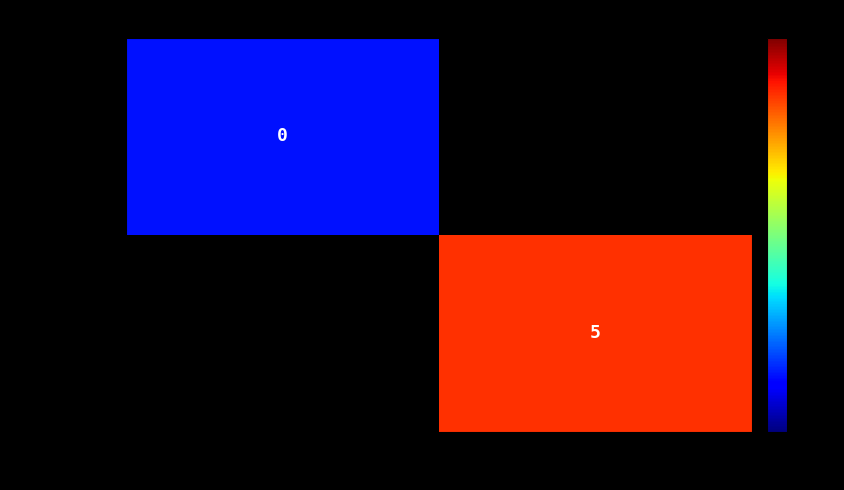

The value of 61dd1428e1… at 1 is 5. True or false?

True